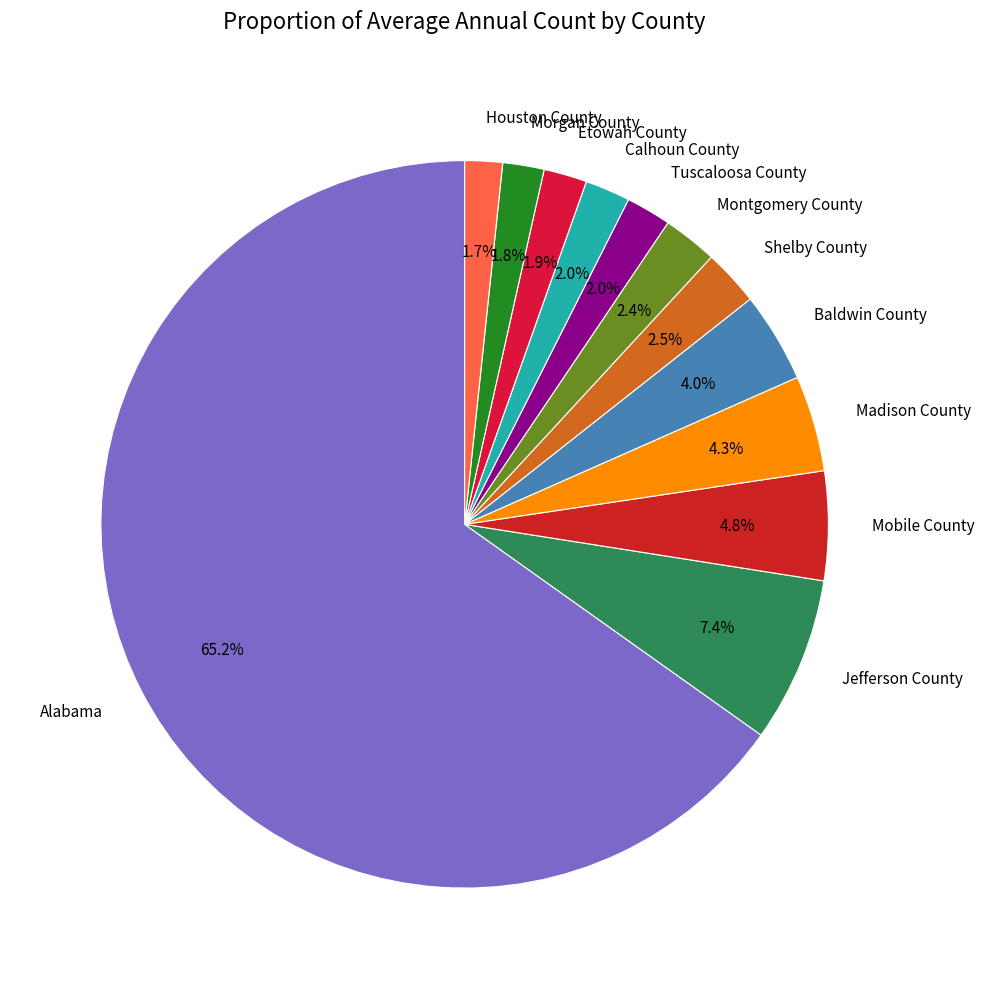

What percentage is the Alabama slice, to the nearest percent?

65%